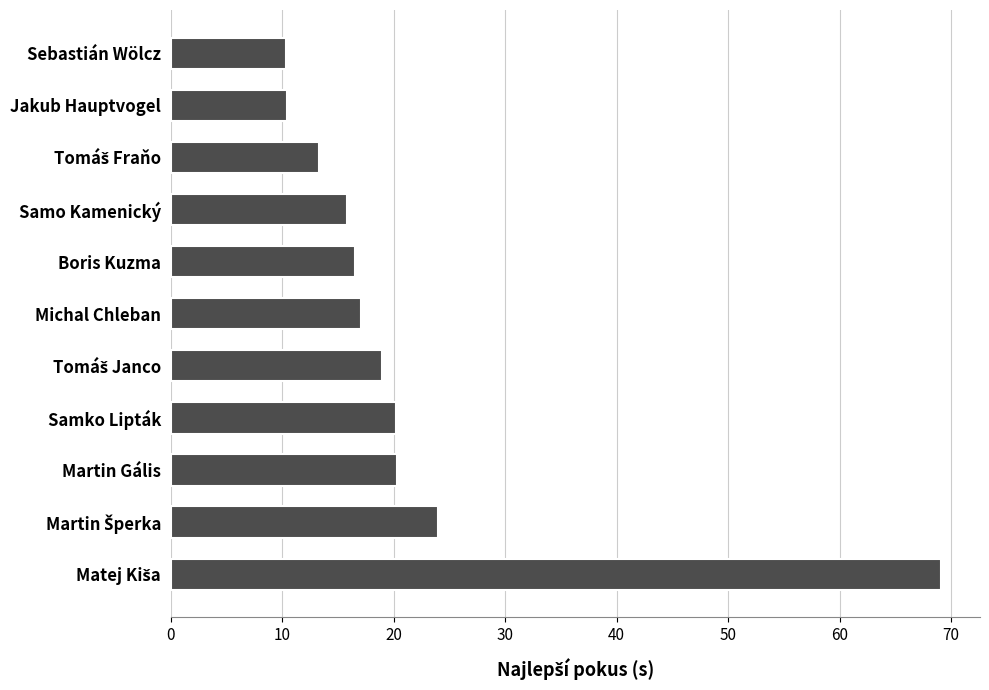

What is the difference between the second highest and second lowest values?

13.6